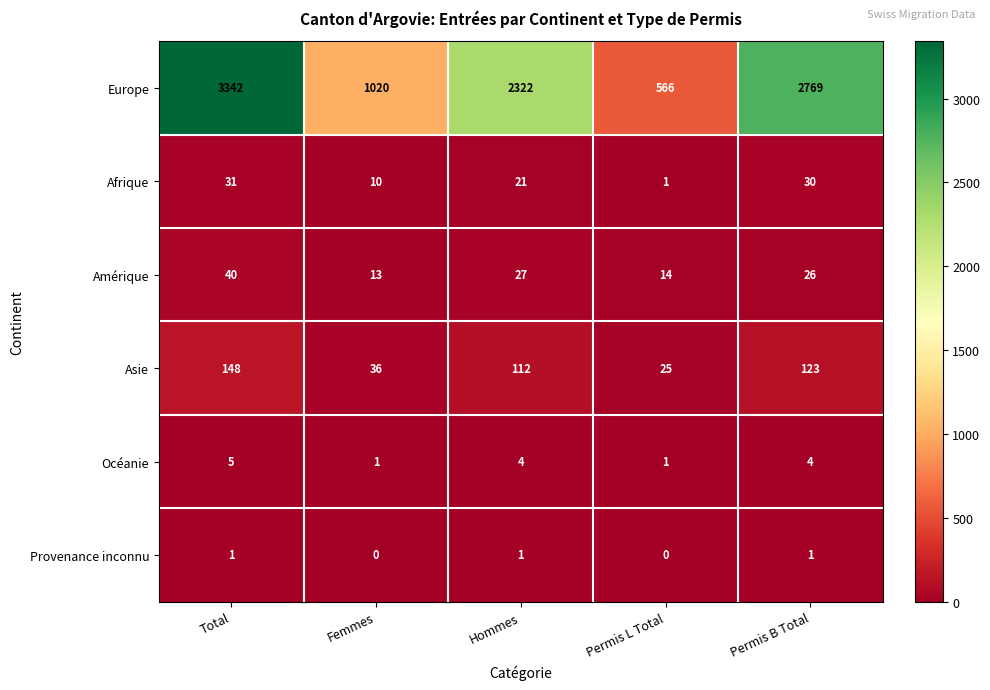

At which category is the sum across all series the highest?

Total